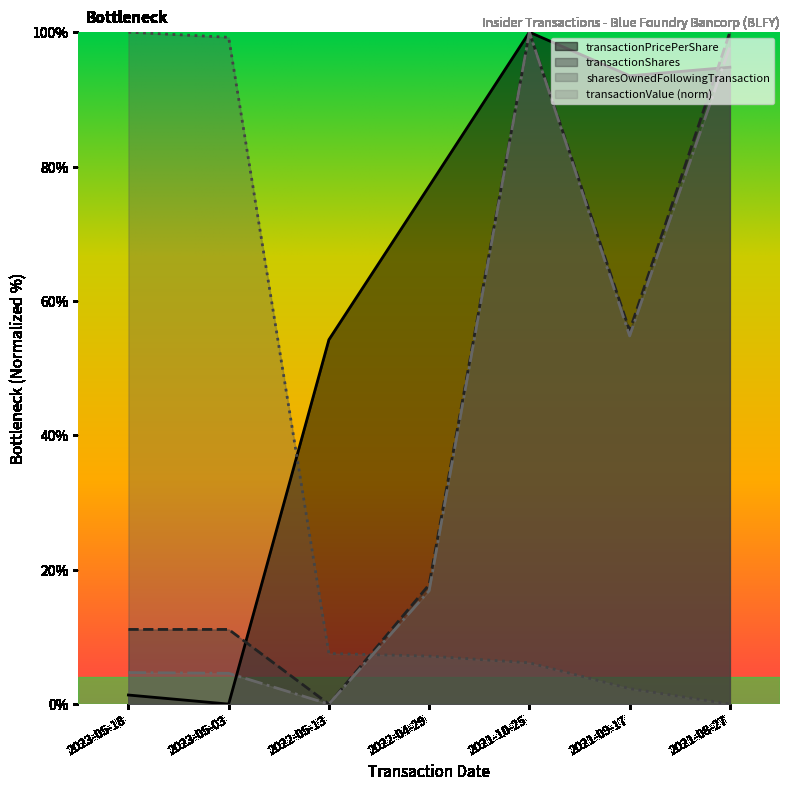

What position from the left is 2021-10-25?

5